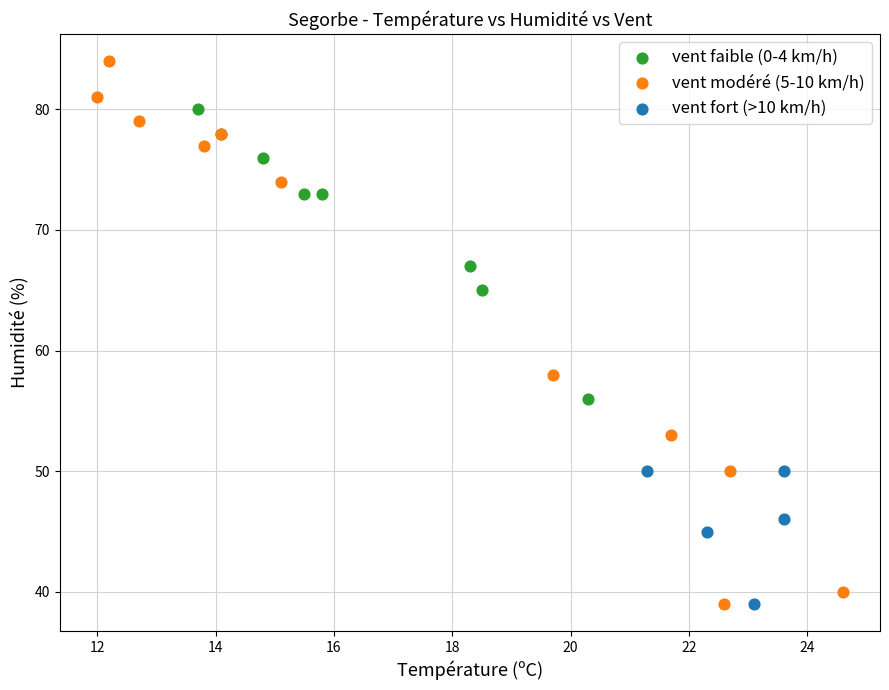

Which series has the largest Y range (max minus min)?

vent modéré (5-10 km/h)